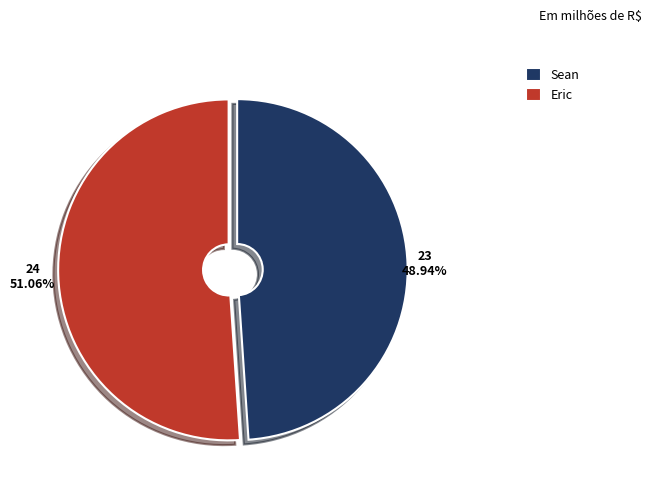

How many slices are in this pie chart?

2